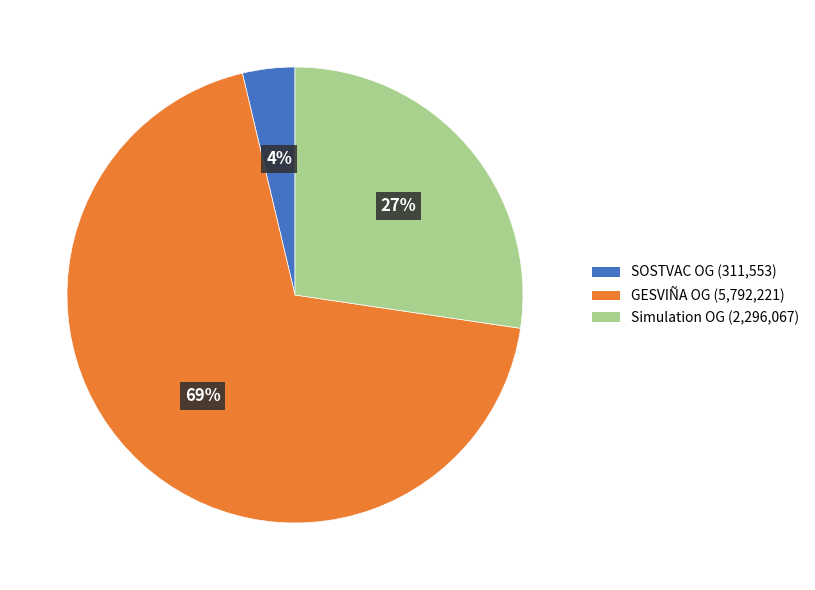

How many slices are in this pie chart?

3